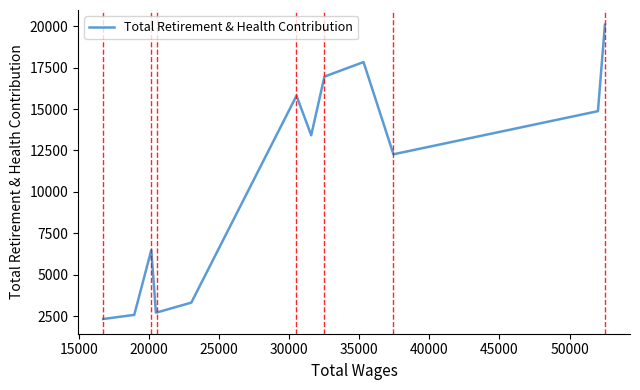

What is the difference between the maximum and minimum values?

17738